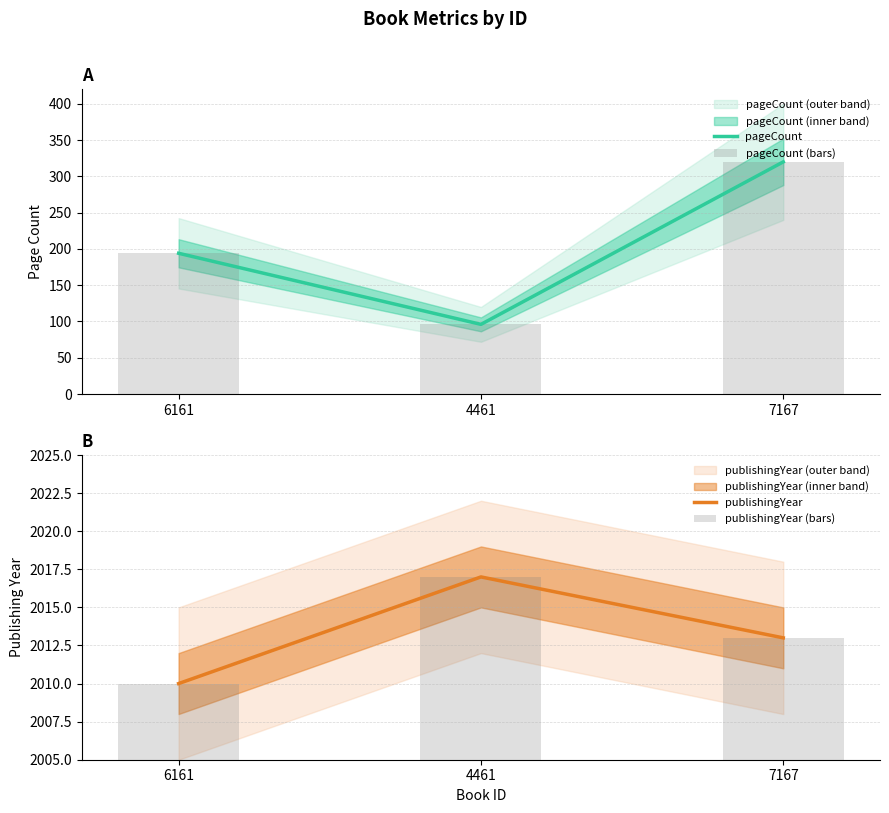

What is the difference between the second highest and minimum values in the pageCount series?

98